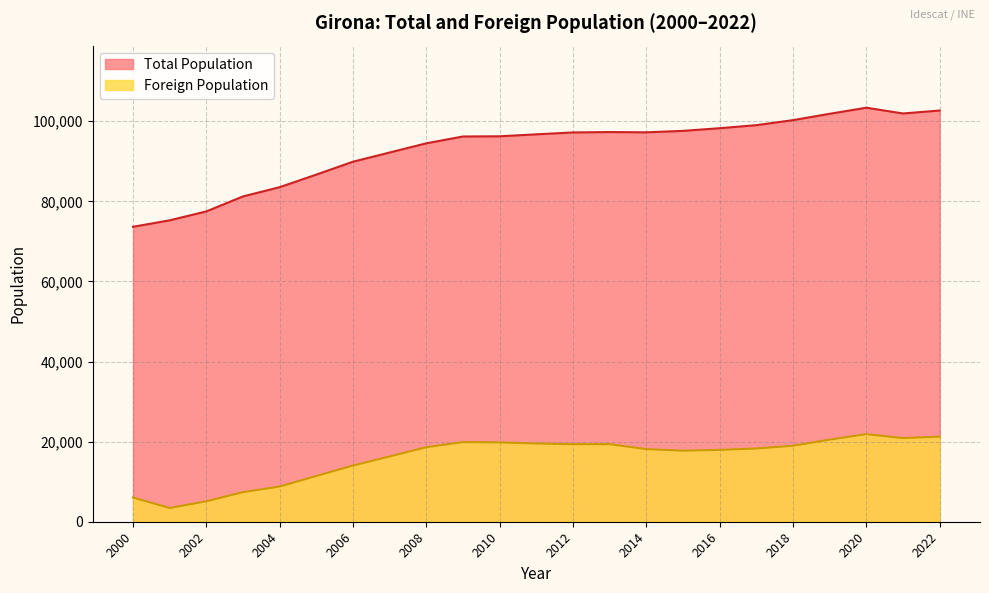

Rank the categories by Foreign Population value from highest to lowest.

2020, 2022, 2021, 2019, 2009, 2010, 2011, 2012, 2013, 2018, 2008, 2017, 2014, 2016, 2015, 2007, 2006, 2005, 2004, 2003, 2000, 2002, 2001